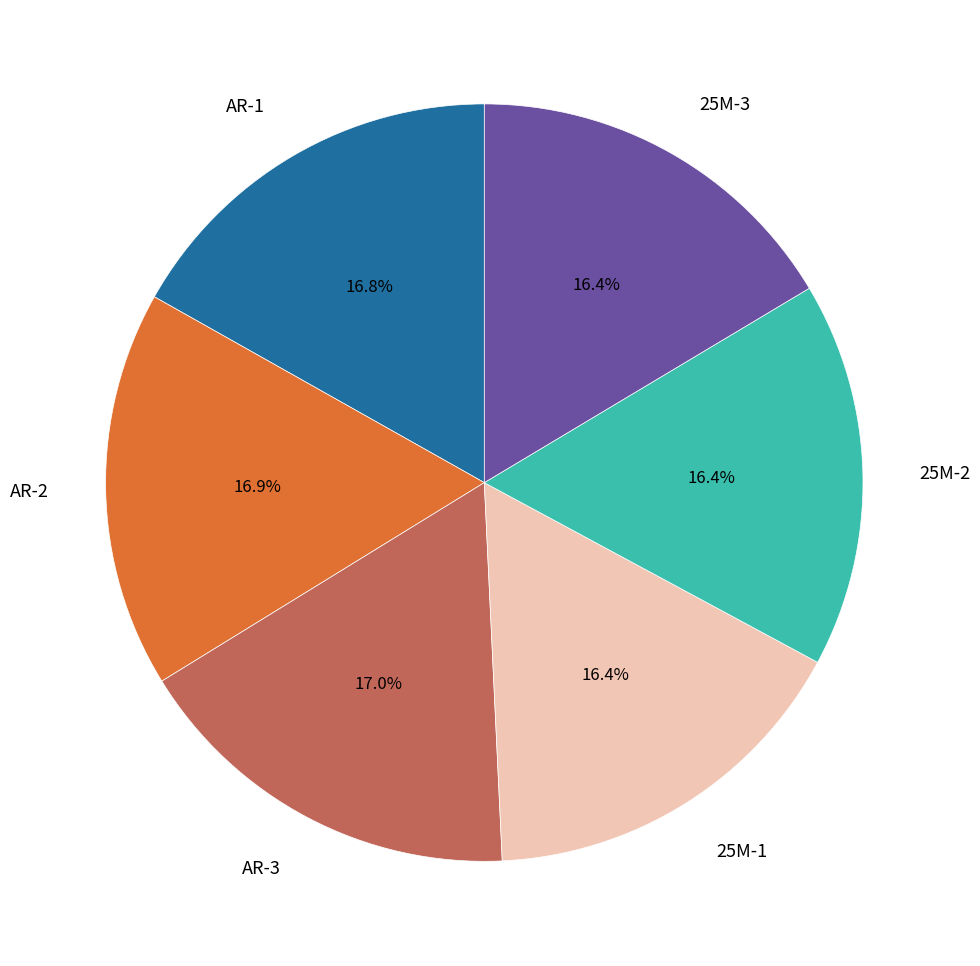

To the nearest percent, what percentage of the pie is 25M-3?

16%